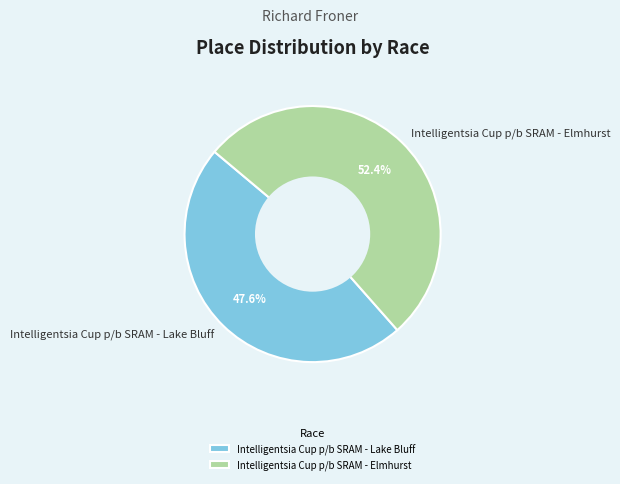

To the nearest percent, what percentage of the pie is Intelligentsia Cup p/b SRAM - Lake Bluff?

48%